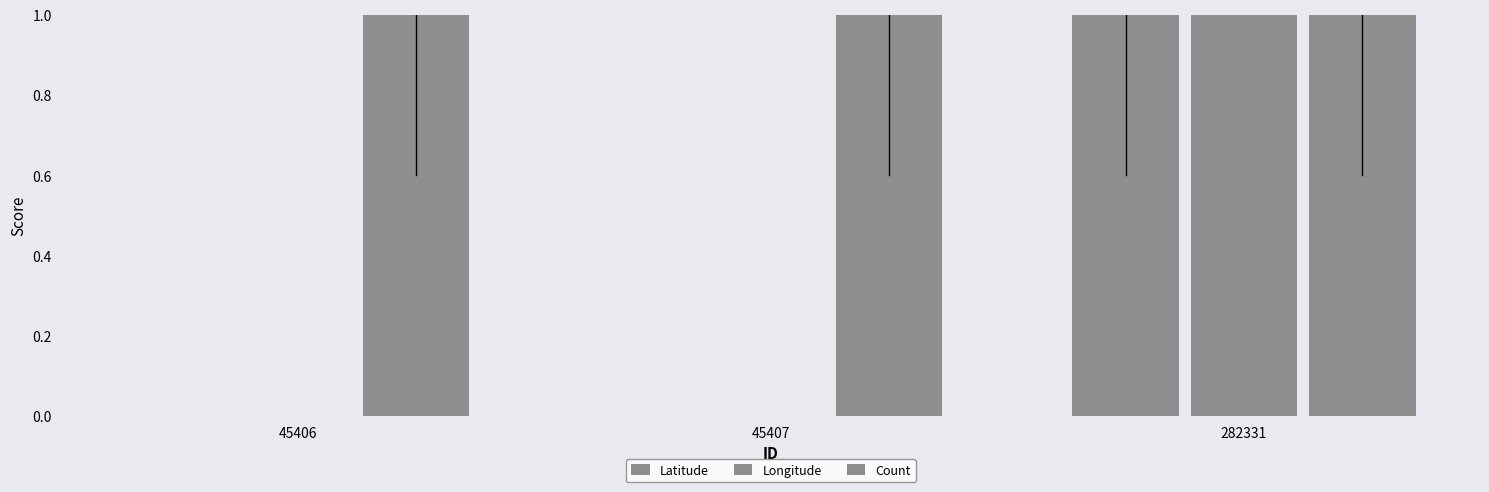

Between 45406 and 282331, which is larger?

282331